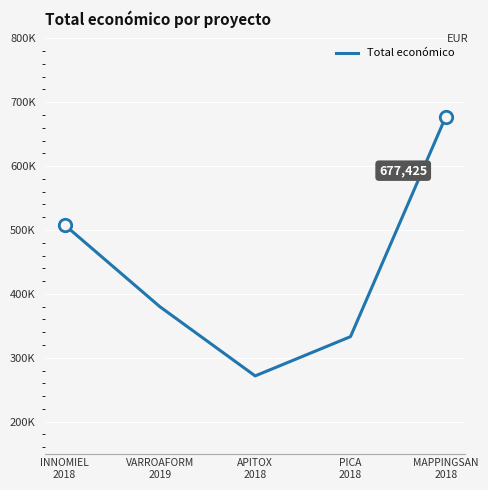

What is the change in value from INNOMIEL
2018 to PICA
2018?

-175089